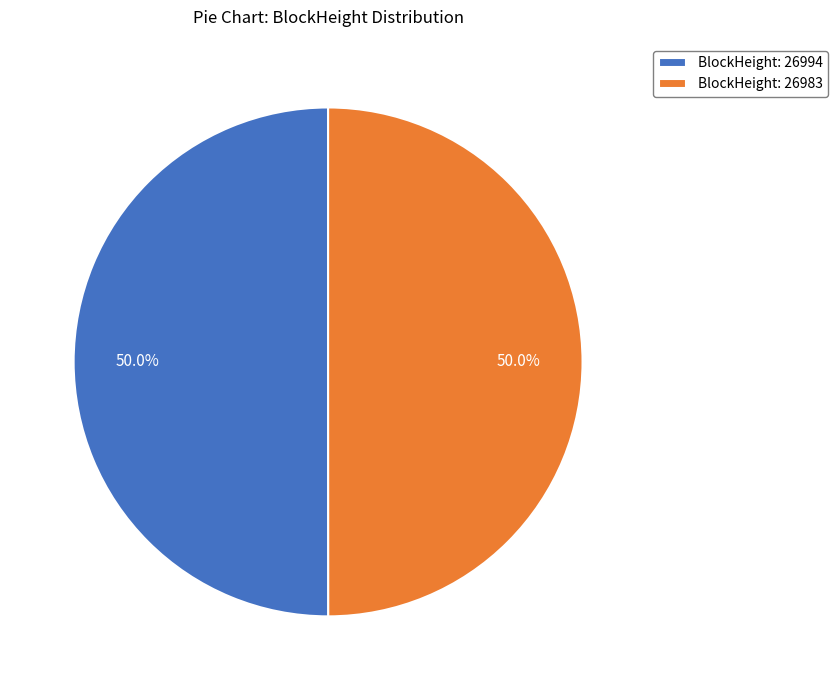

How many segments does this pie chart have?

2